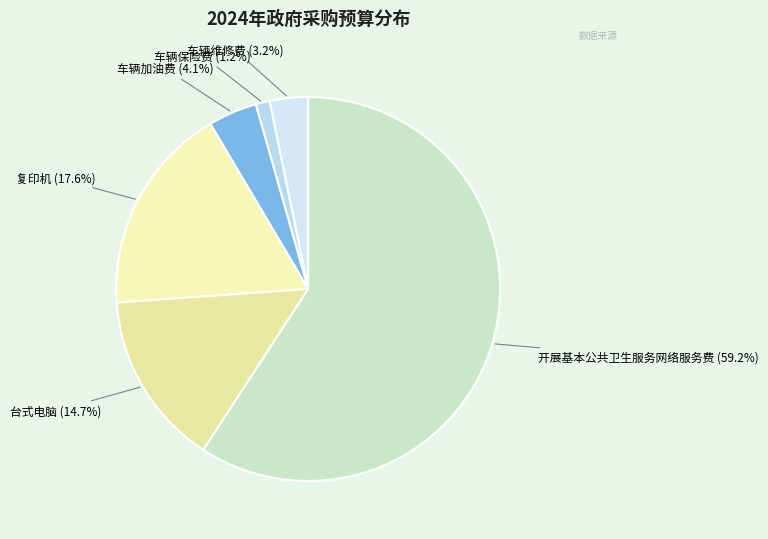

To the nearest percent, what is the difference between the largest and smallest slice percentages?

58%